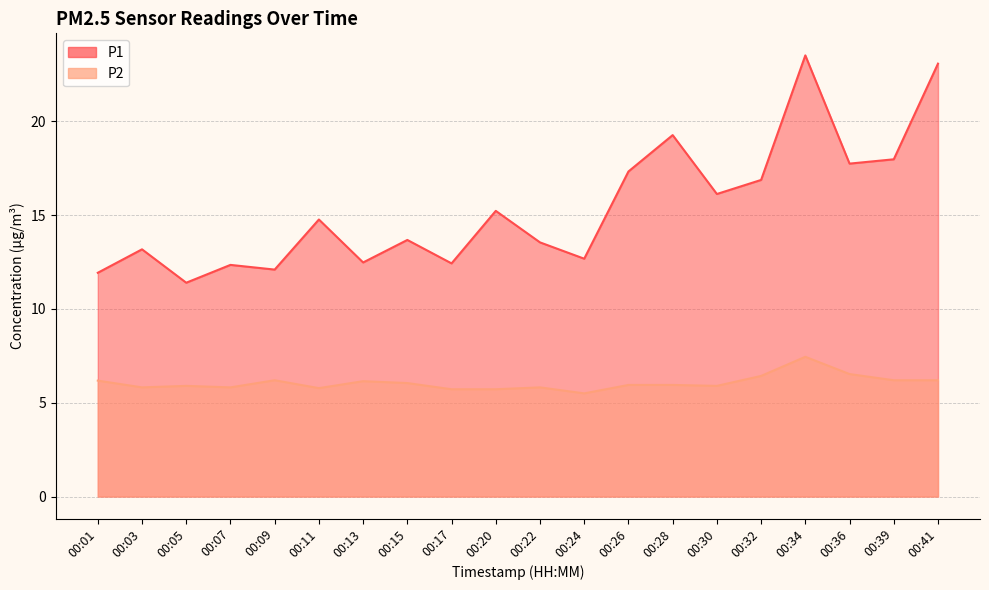

List the series in order of their overall mean, lowest first.

P2, P1